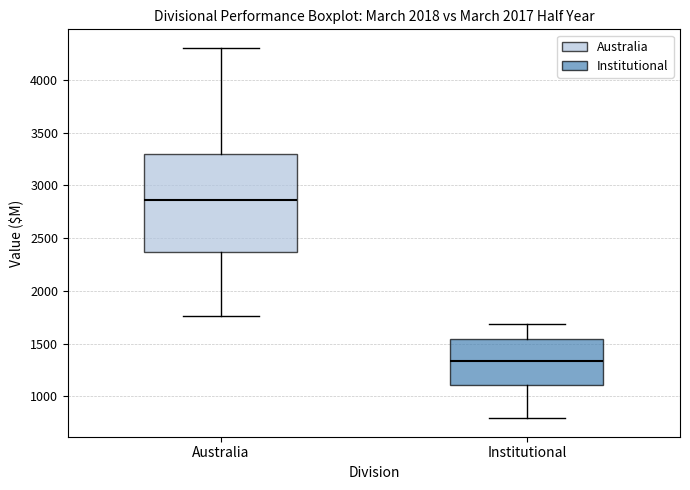

Which box's median line is the lowest?

Institutional